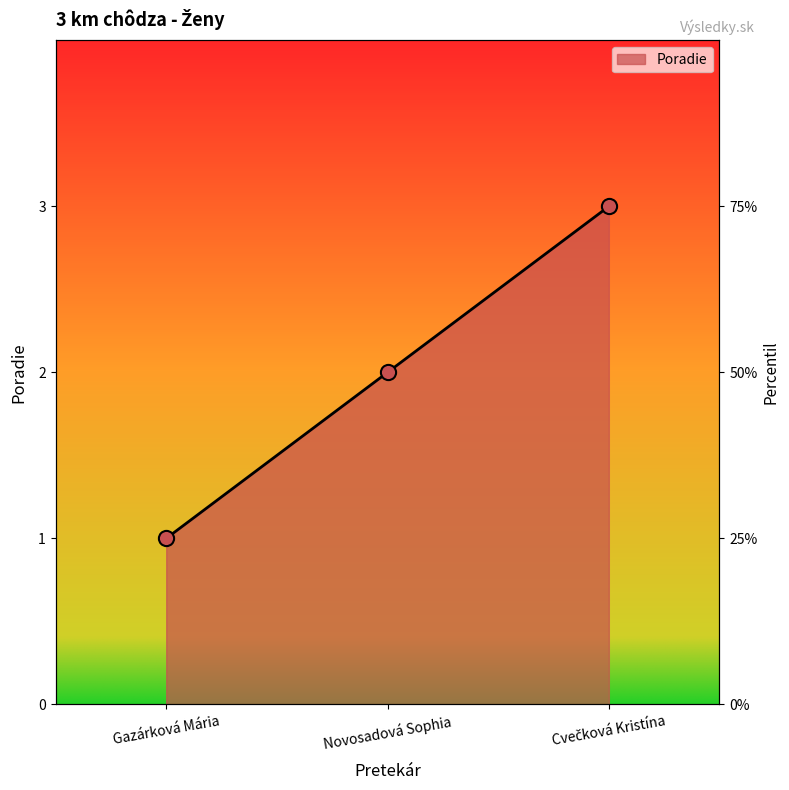

What is the ratio of the value at Cvečková Kristína to the value at Gazárková Mária?

3.0